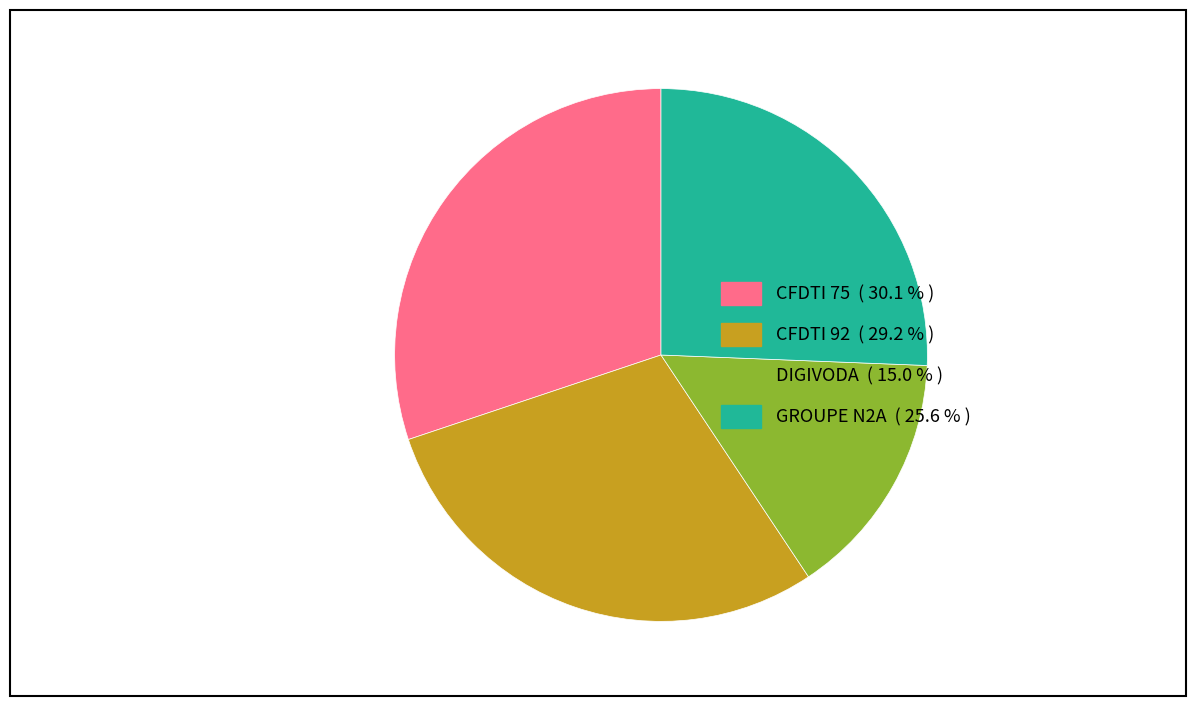

Which slice is the largest?

CFDTI 75